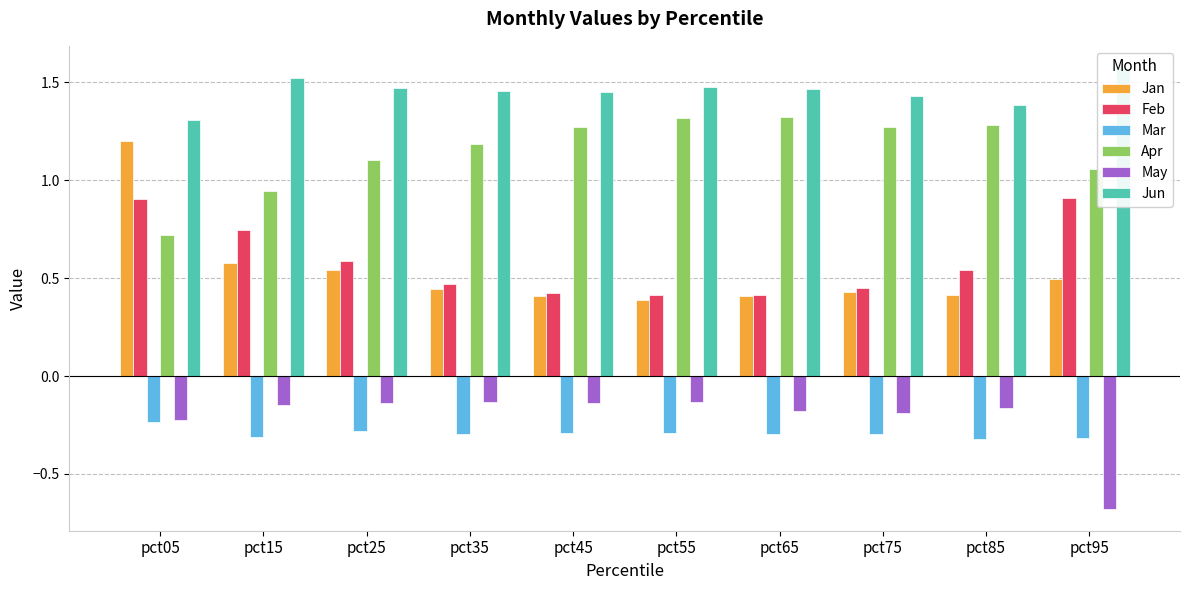

Does the chart contain stacked bars?

No